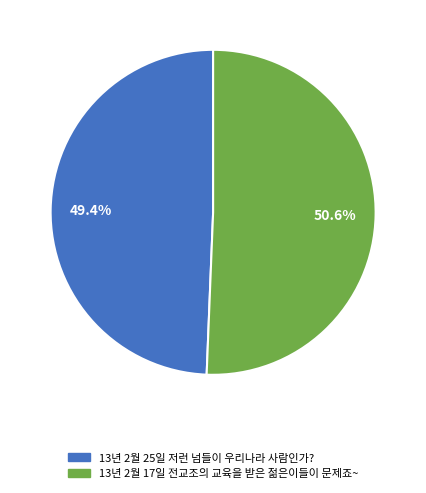

How many segments does this pie chart have?

2